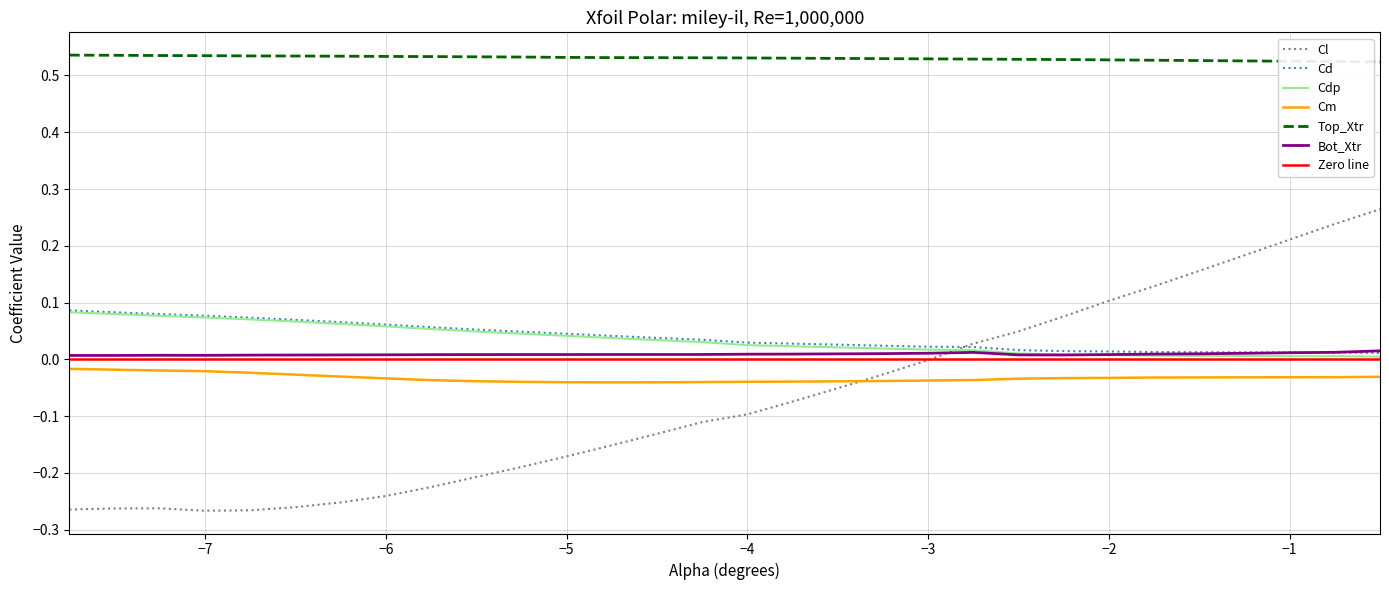

Where is the first local minimum for Bot_Xtr?

-7.0